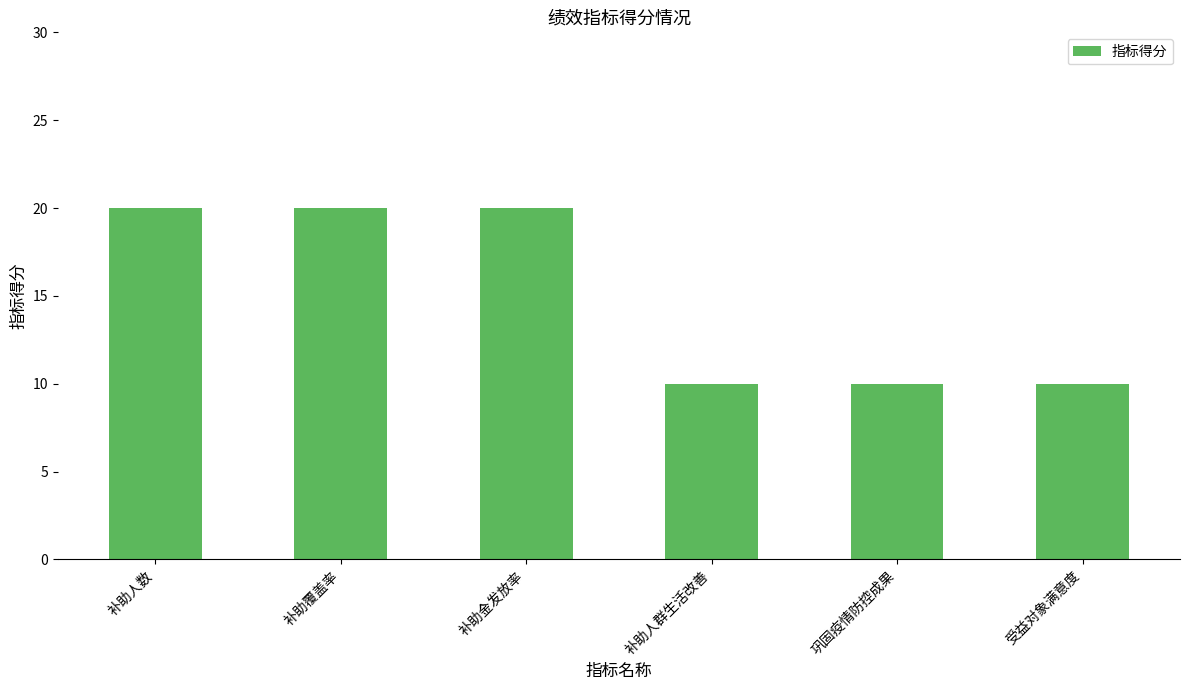

How many data points does each series have?

6